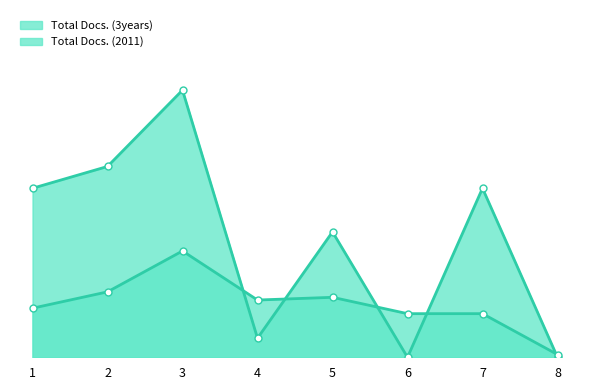

What is the sum of the Total Docs. (3years) values at 3 and 2?

168